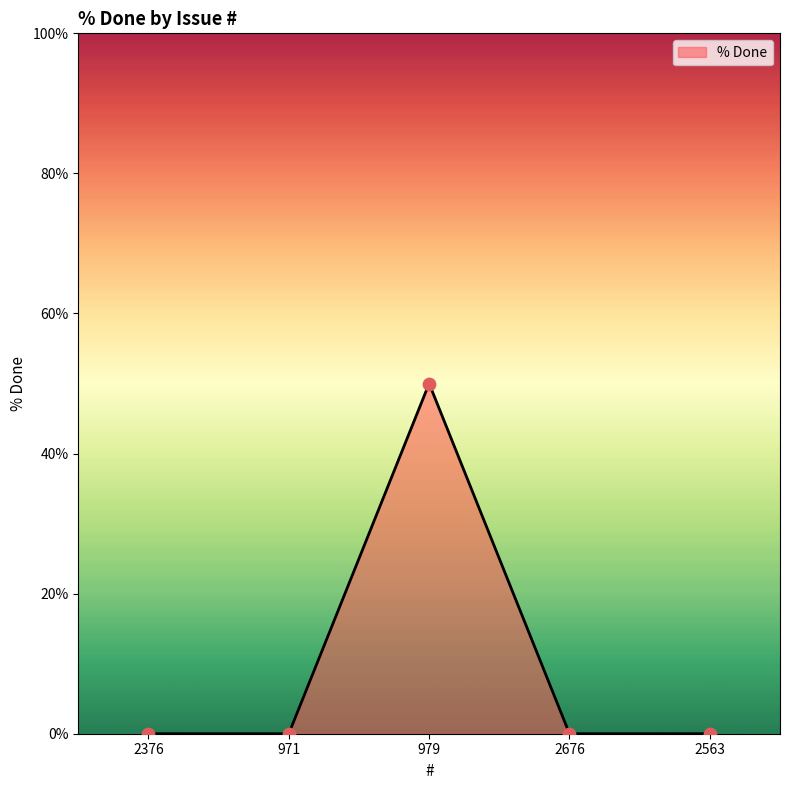

Between 2376 and 979, which is larger?

979